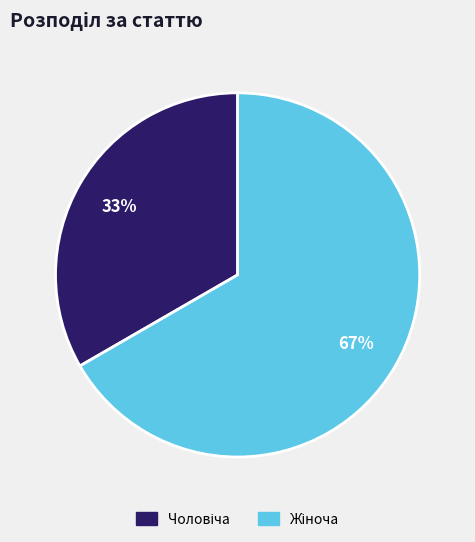

To the nearest percent, what is the average slice percentage?

50%